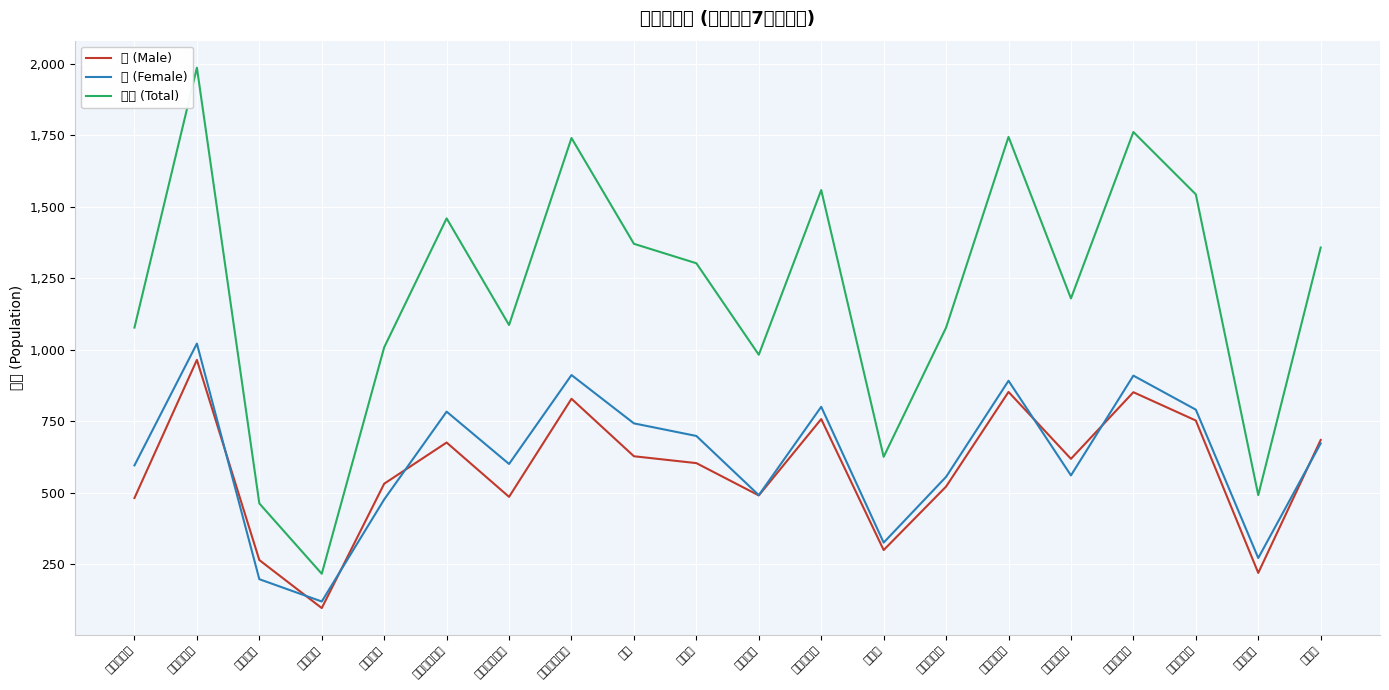

True or false: 男 (Male) has more than 0 points higher than both neighbors.

True